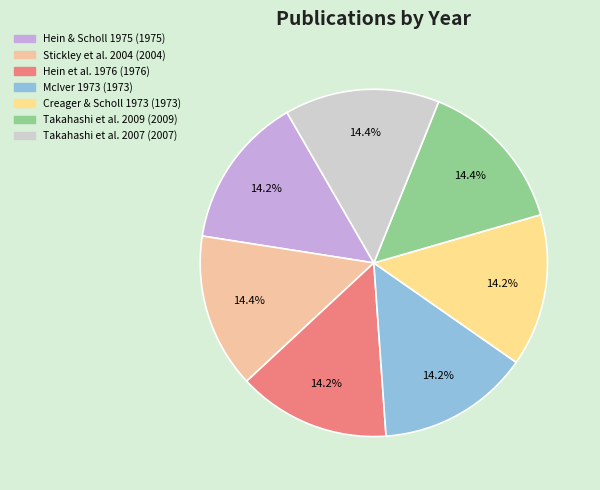

What percentage is the Takahashi et al. 2009 slice, to the nearest percent?

14%